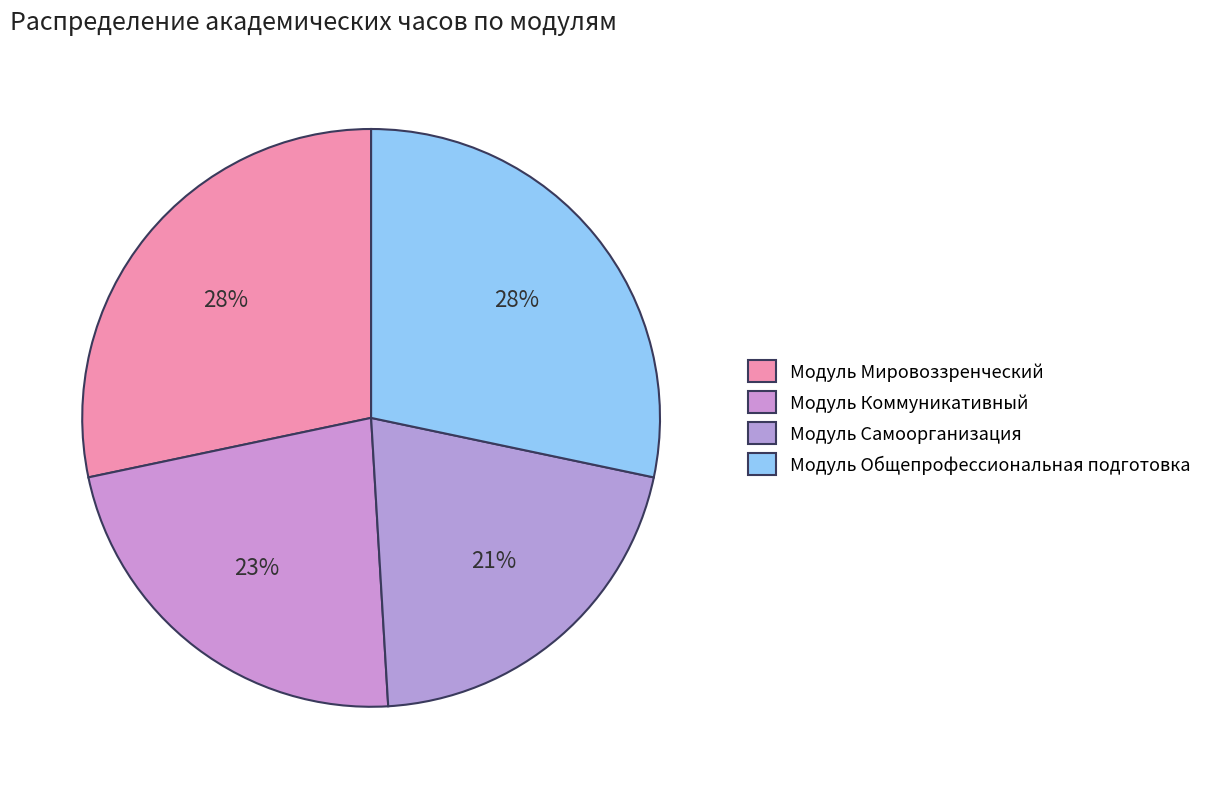

How many segments does this pie chart have?

4